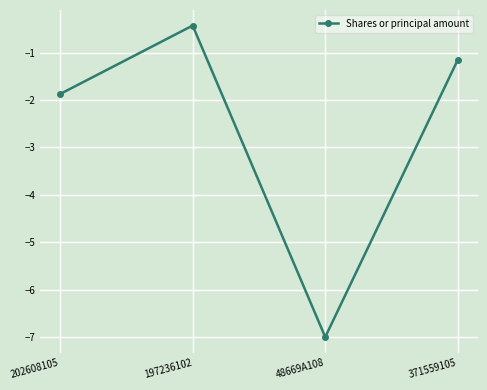

Rank the categories by value from highest to lowest.

197236102, 371559105, 202608105, 48669A108